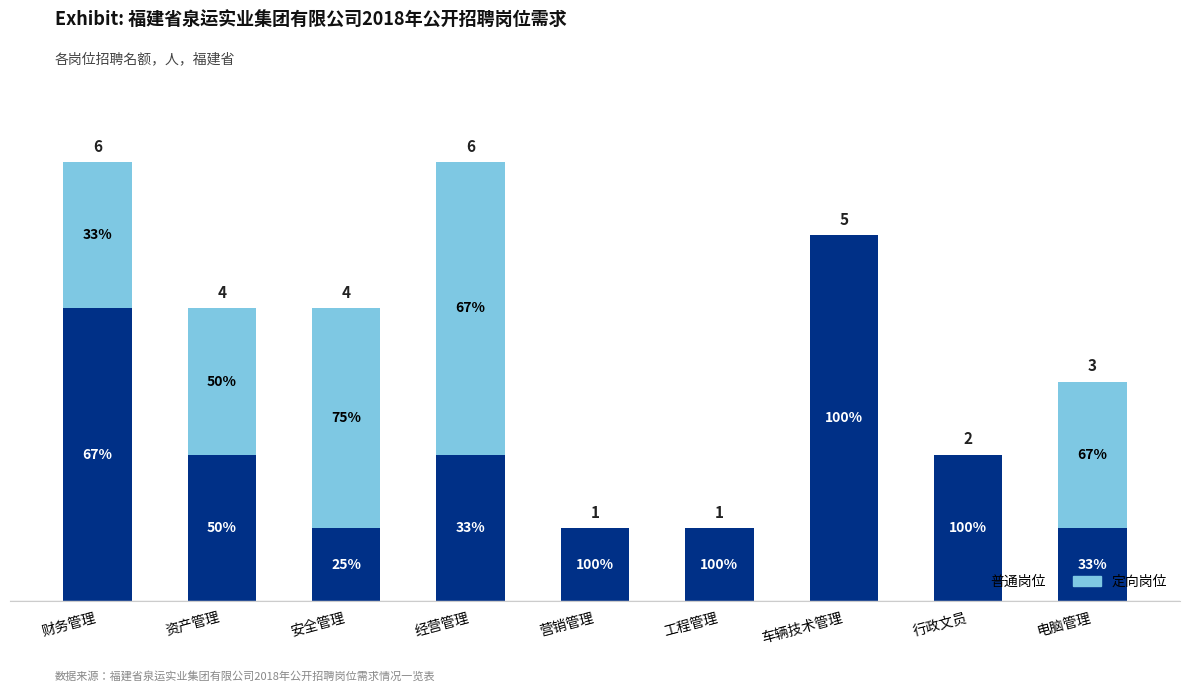

What is the sum of all 定向岗位 values?

13